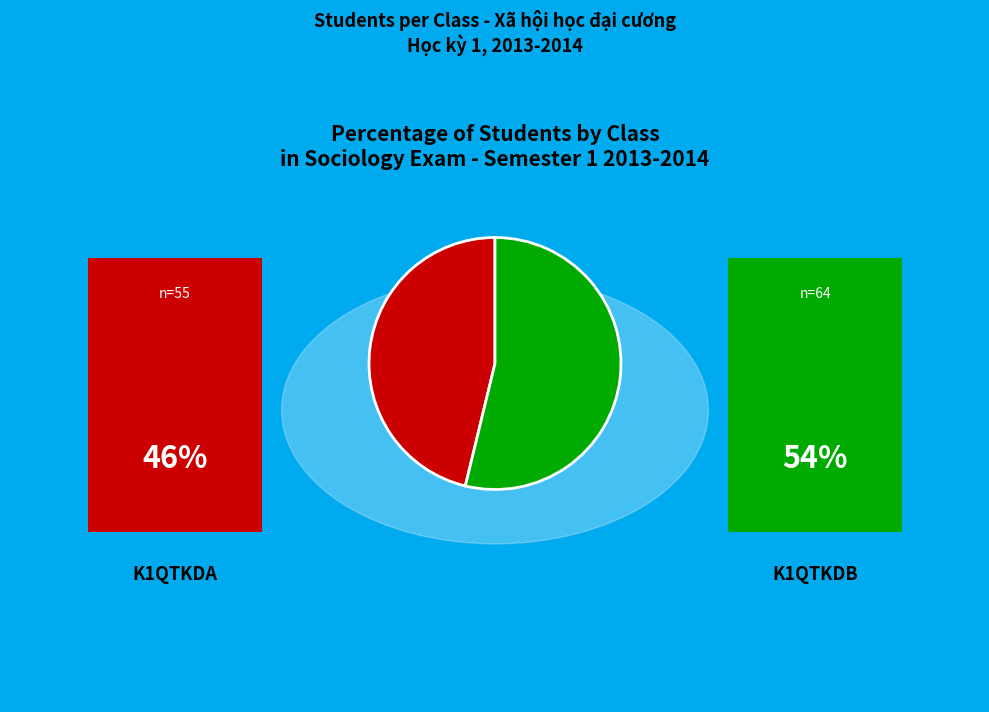

Is there any slice that represents more than half of the pie?

Yes